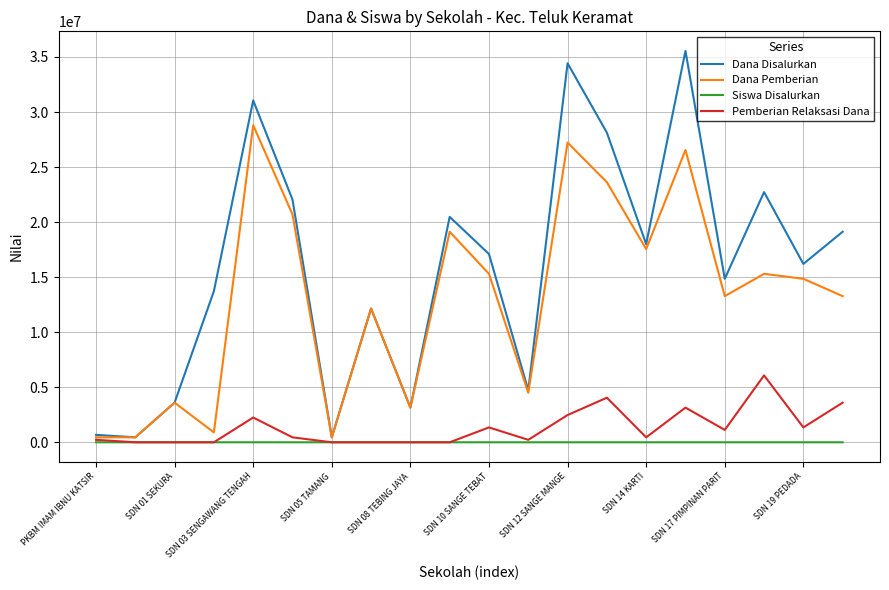

What is the difference between the second highest and minimum values in the Dana Disalurkan series?

33975000